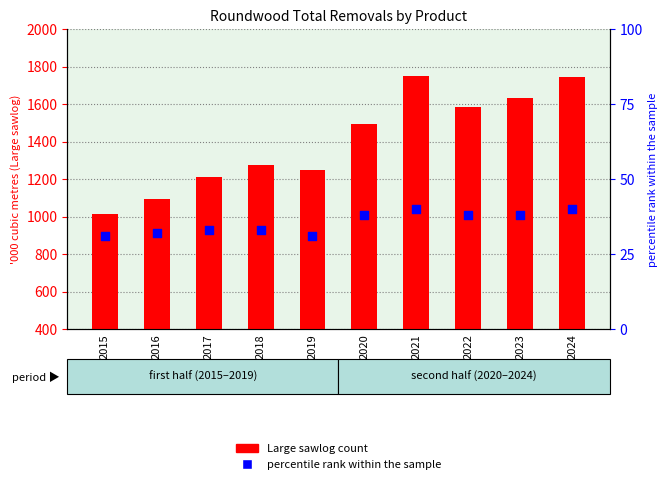

At which category is the sum across all series the highest?

2021